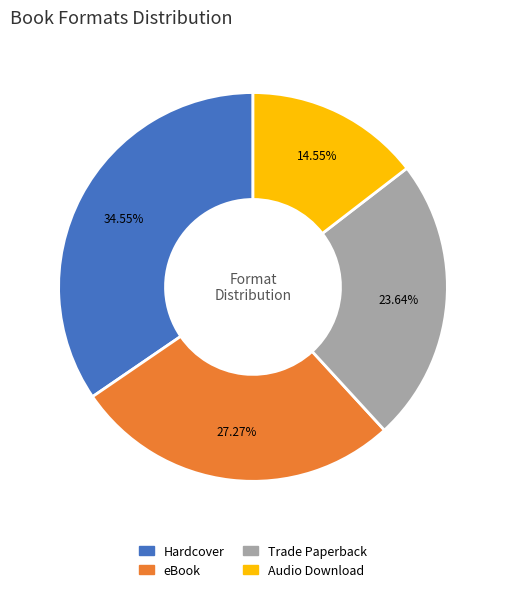

What percentage is the eBook slice, to the nearest percent?

27%